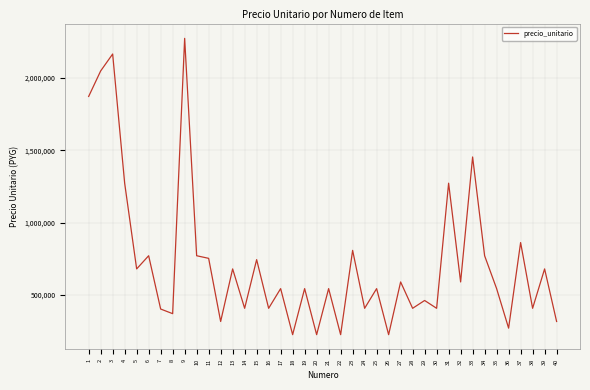

How many lines are shown in the chart?

1